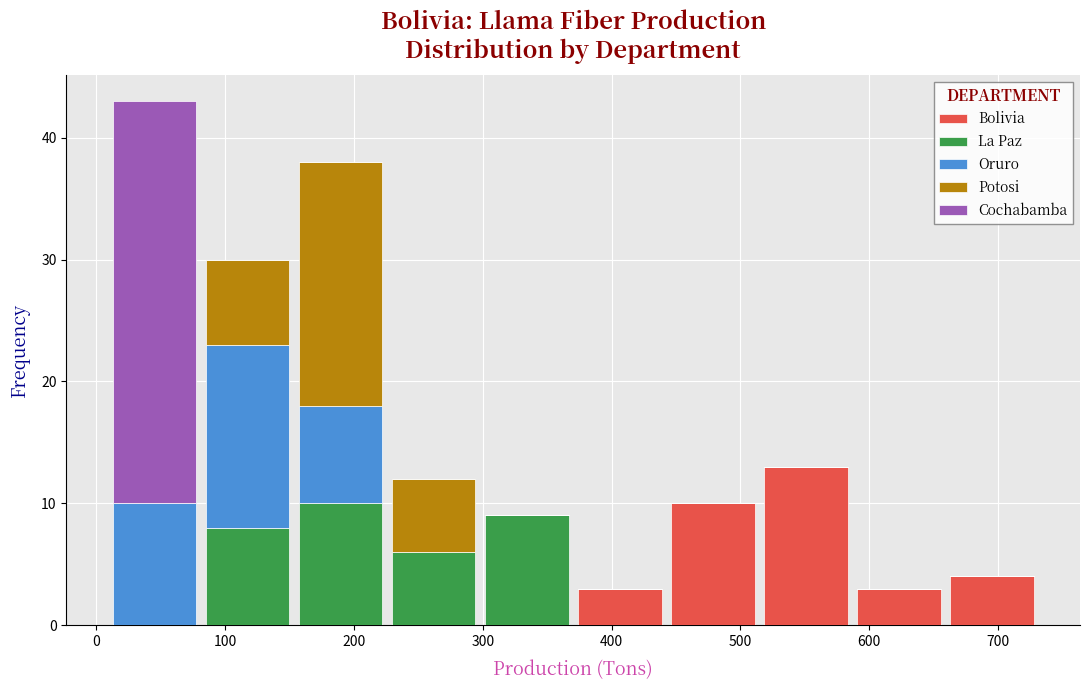

Which range on the x-axis has the tallest stacked bar (by total height)?

10 to 80